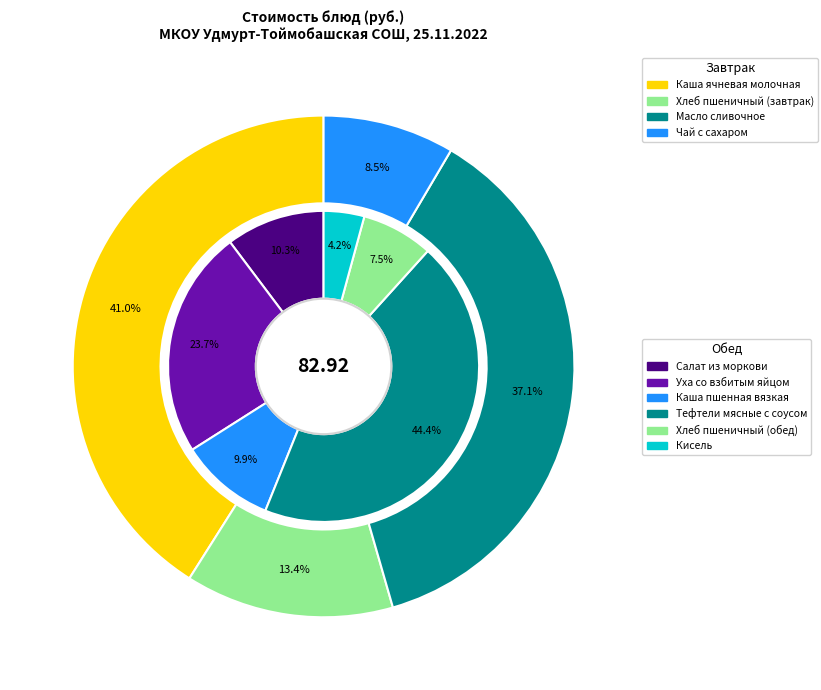

Is there any slice that represents more than half of the pie?

No